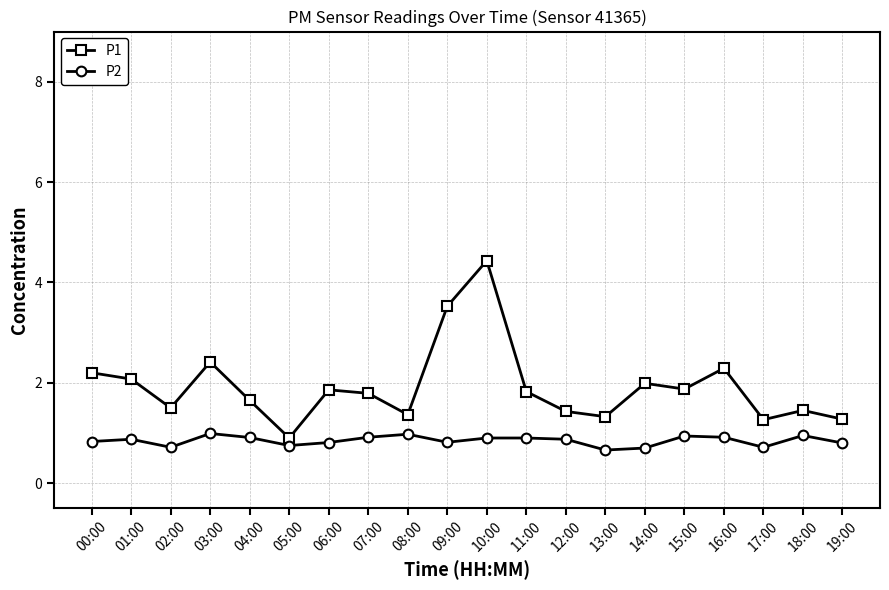

What is the sum of all P1 values?

38.4